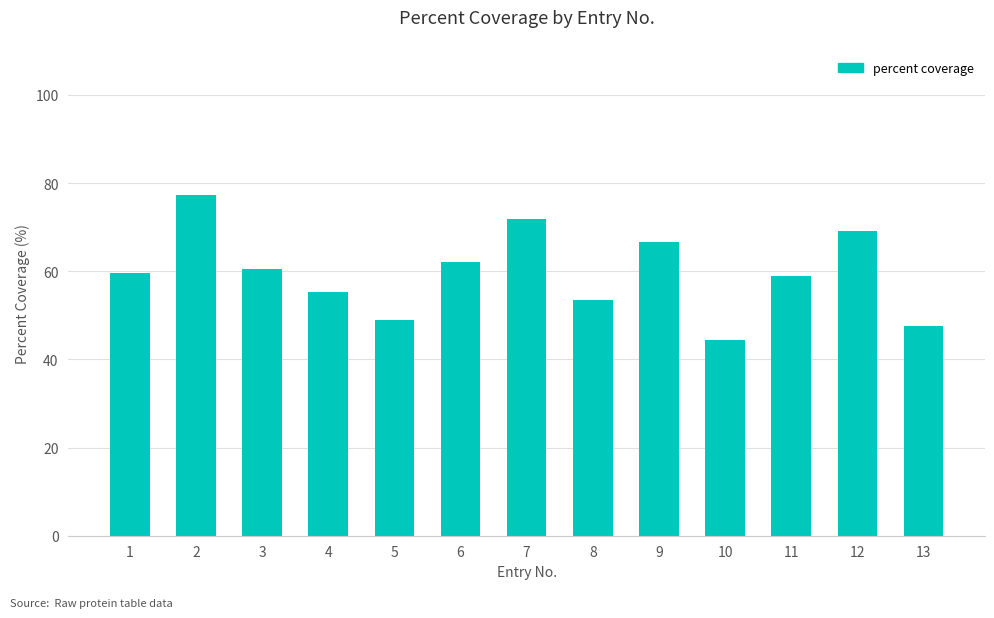

What is the approximate value at 10?

44.3